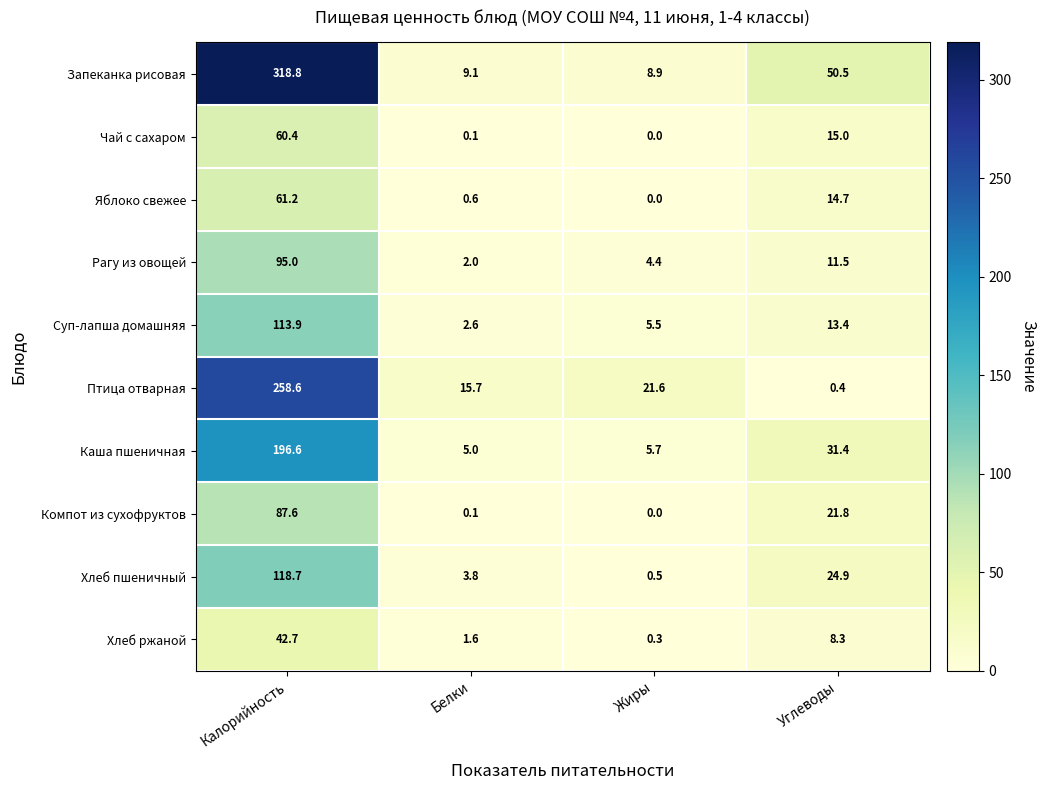

How many data points in Чай с сахаром are less than 15?

2